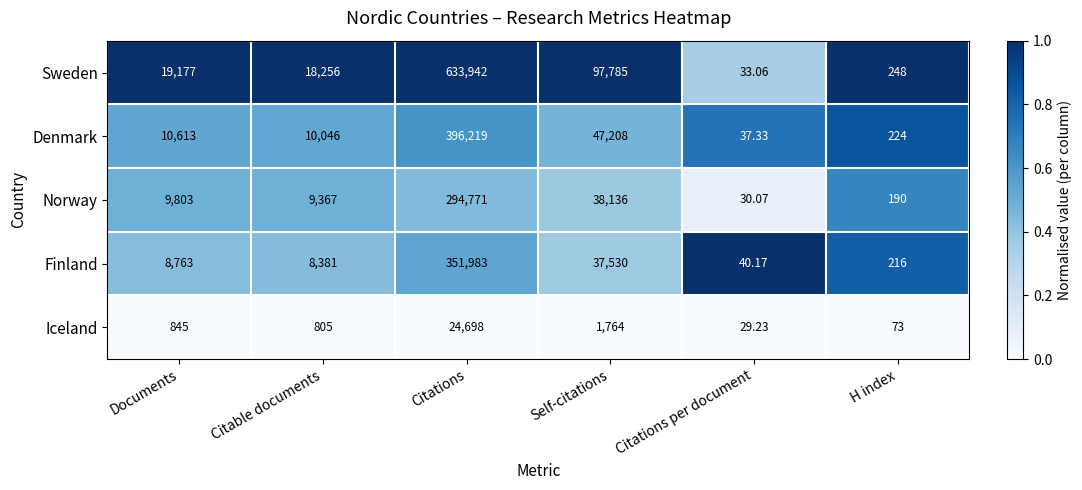

Where is Finland nearest to the value 176011?

Self-citations